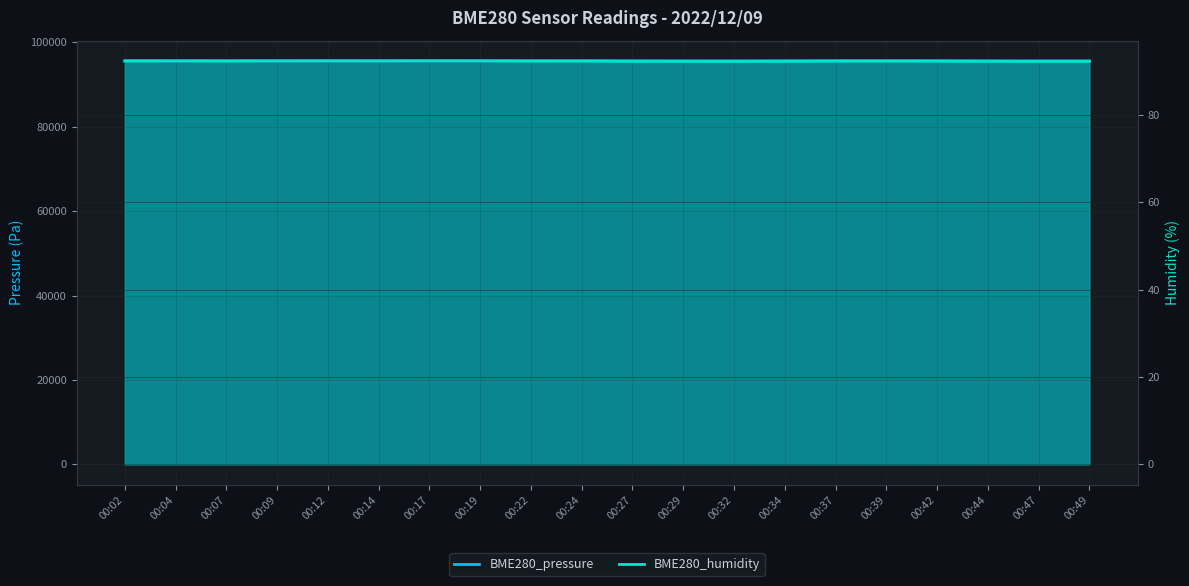

In BME280_pressure, how many points are lower than both neighbors (excluding endpoints)?

4